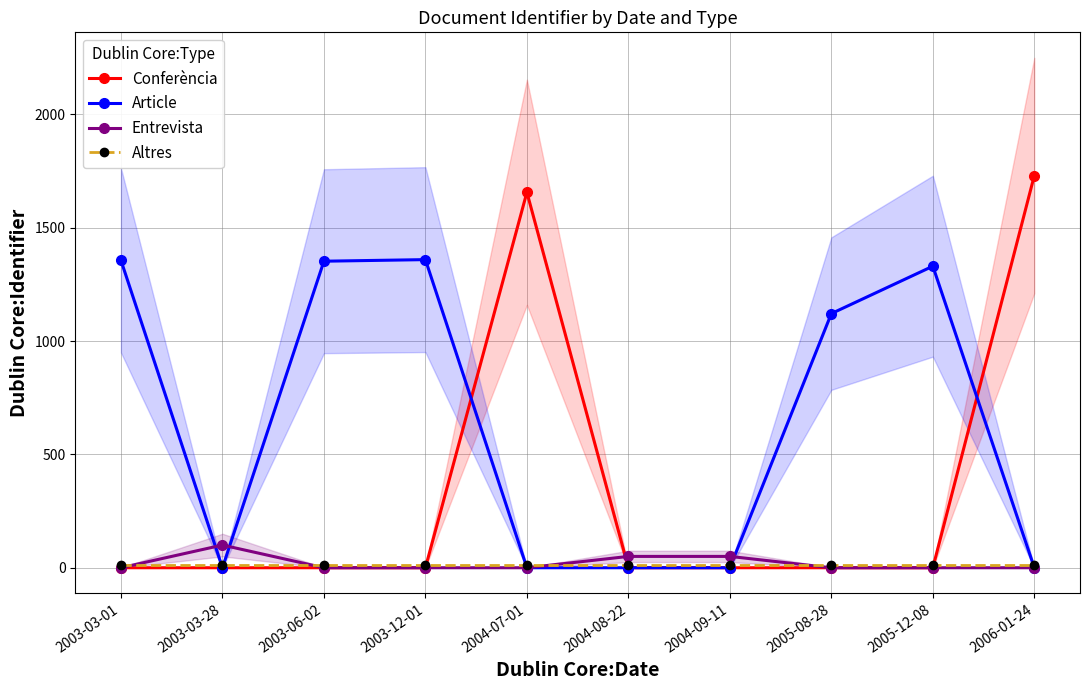

At how many categories does at least one series exceed 1650?

2